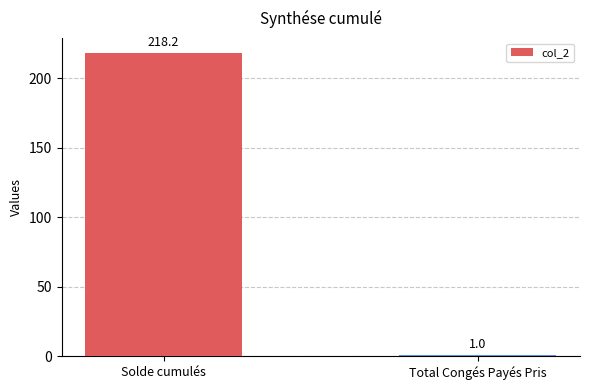

At which label is the value closest to 109?

Total Congés Payés Pris